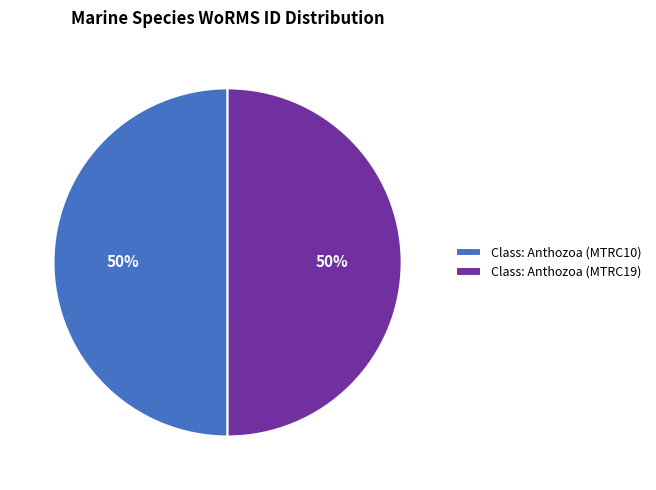

Approximately how many times larger is the value at Class: Anthozoa (MTRC10) compared to Class: Anthozoa (MTRC19)?

1.0